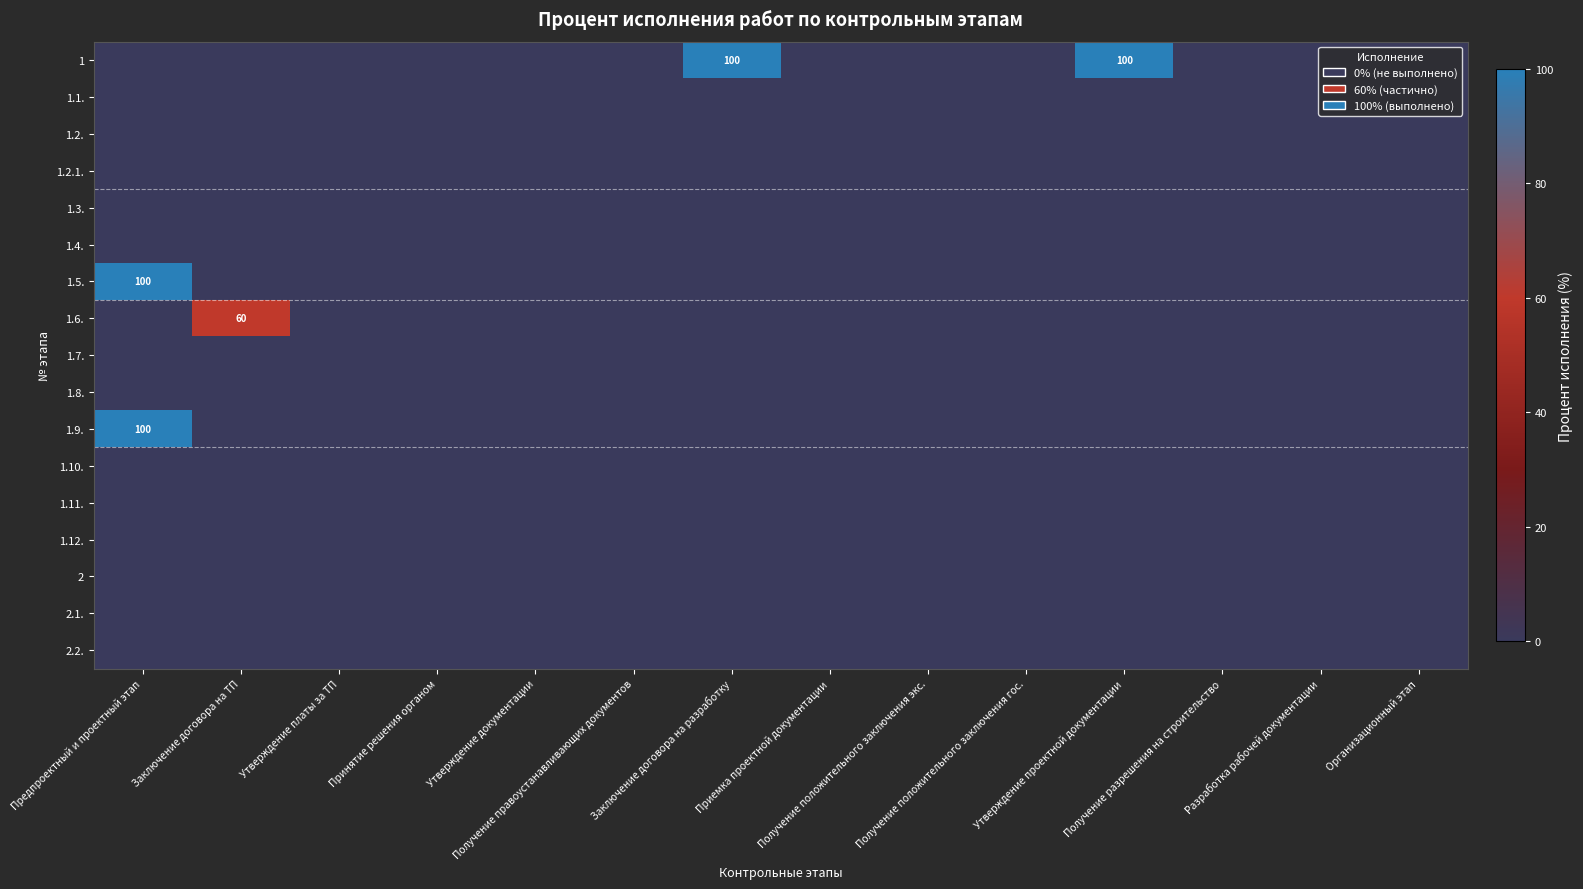

Where is 1.6. nearest to the value 30?

Предпроектный и проектный этап